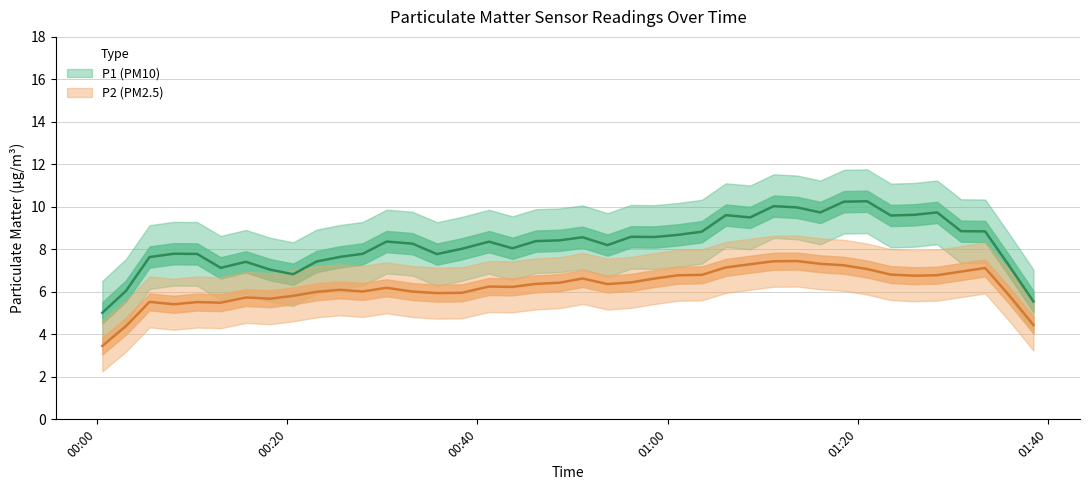

Between 3 and 9, which series saw the biggest shift?

P1